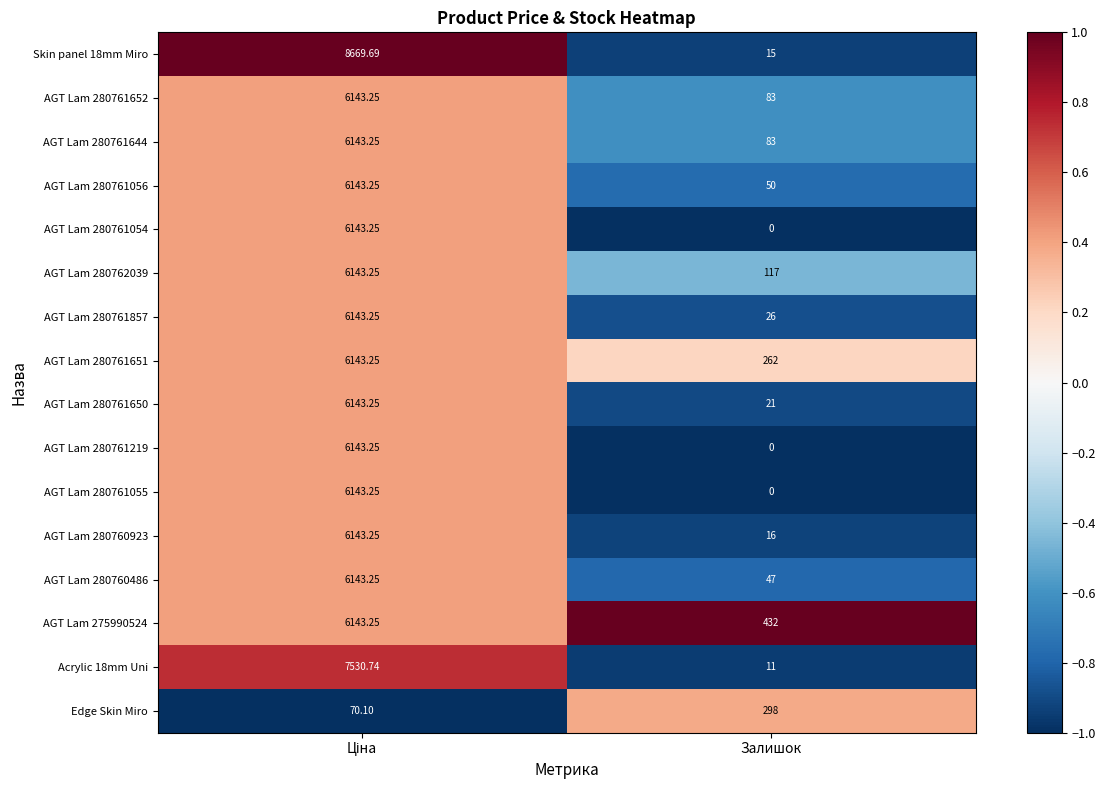

Is the value of AGT Lam 280762039 at Залишок greater than the value of AGT Lam 280761652 at Залишок?

Yes